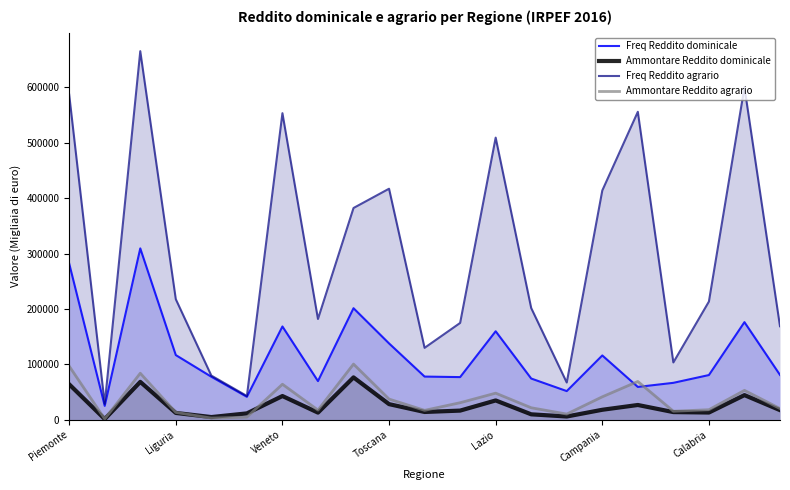

What is the difference between the maximum and minimum values in the Ammontare Reddito dominicale series?

75107